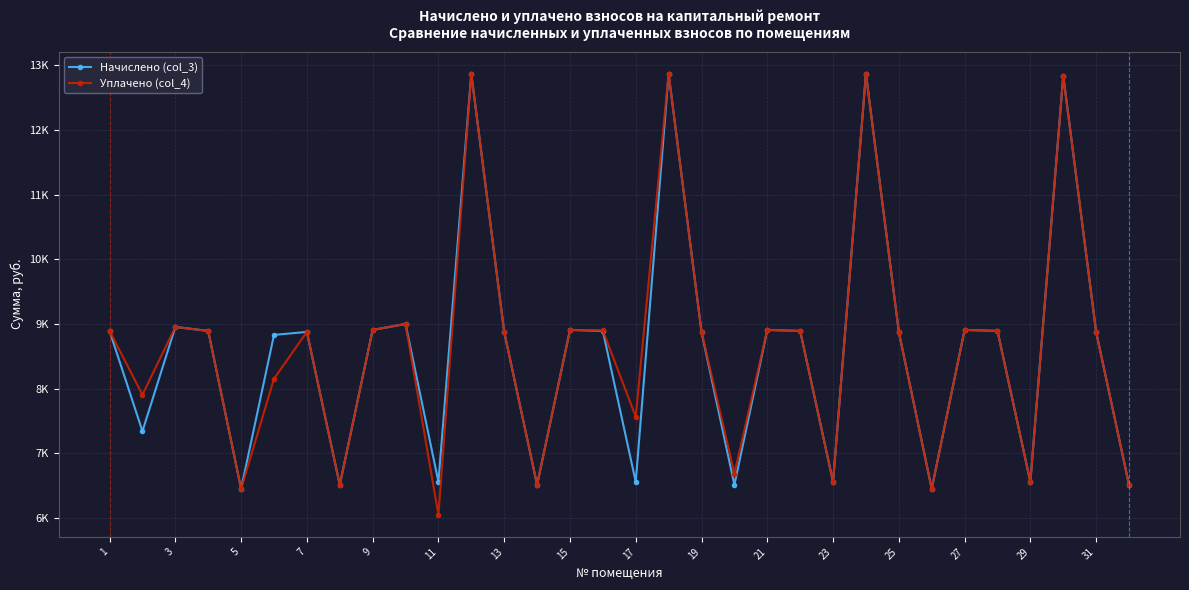

Which series has the widest spread of values?

Уплачено (col_4)